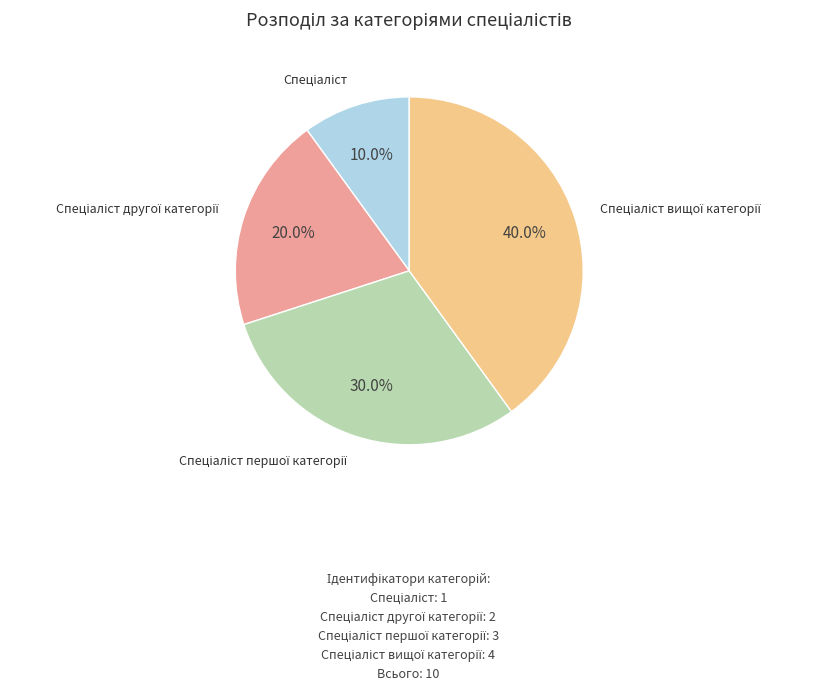

Is there a majority slice in this chart?

No